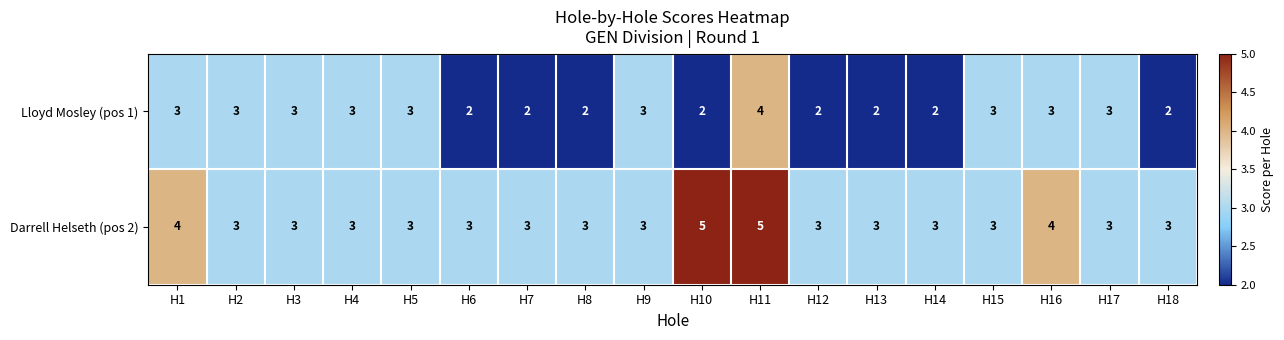

What is the total value across all series at H3?

6